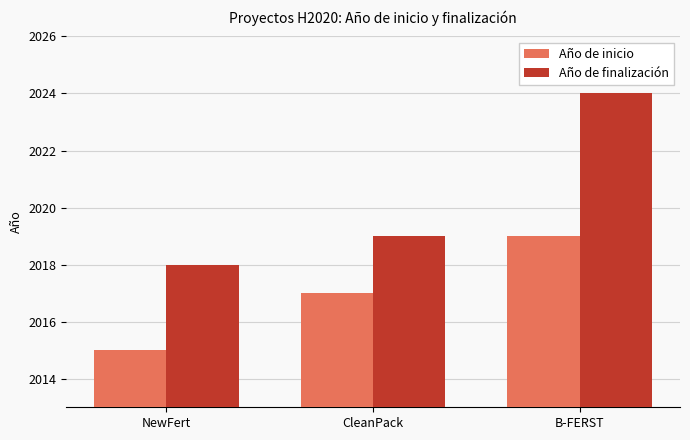

Read the Año de finalización value at NewFert.

2018